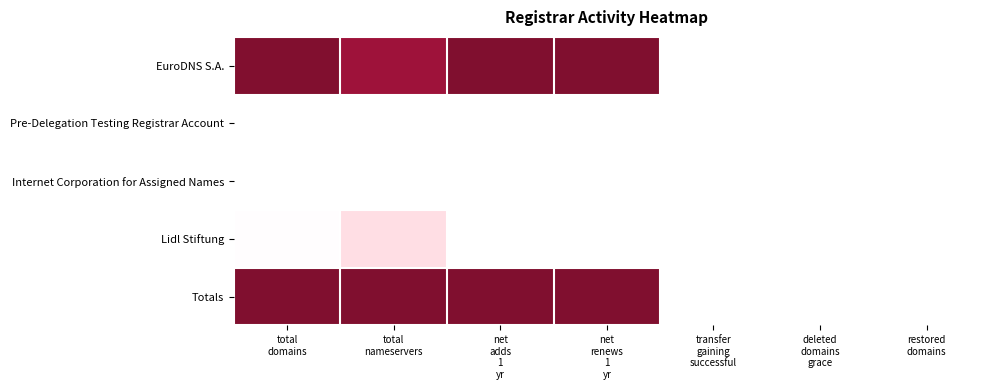

At which category is the sum across all series the highest?

total
domains